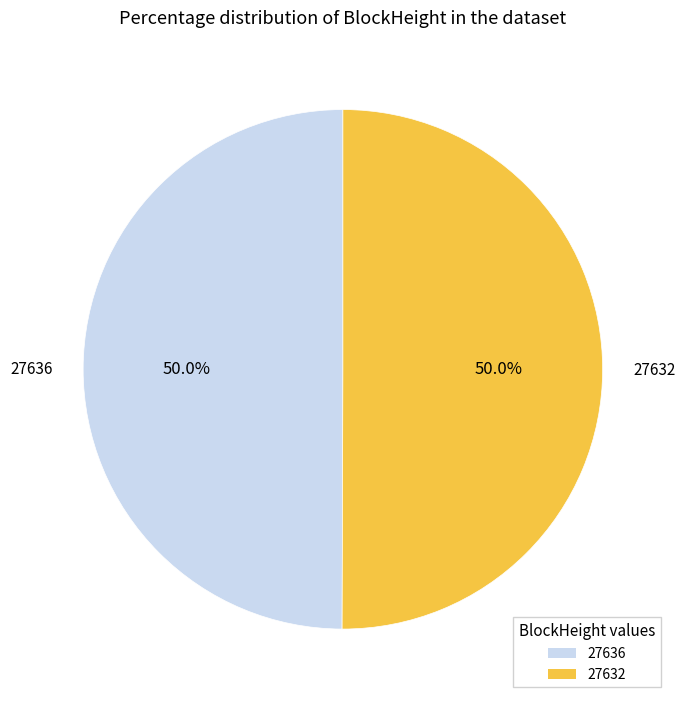

What is the ratio of the value at 27632 to the value at 27636?

1.0